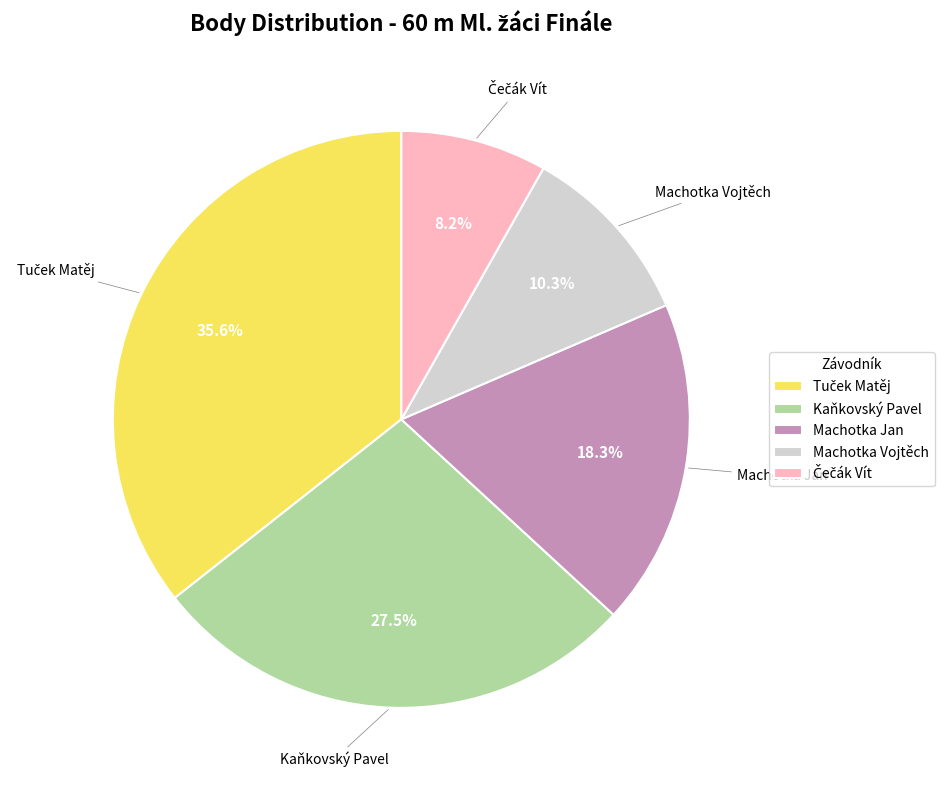

What percentage is NOT represented by Kaňkovský Pavel?

72.5%